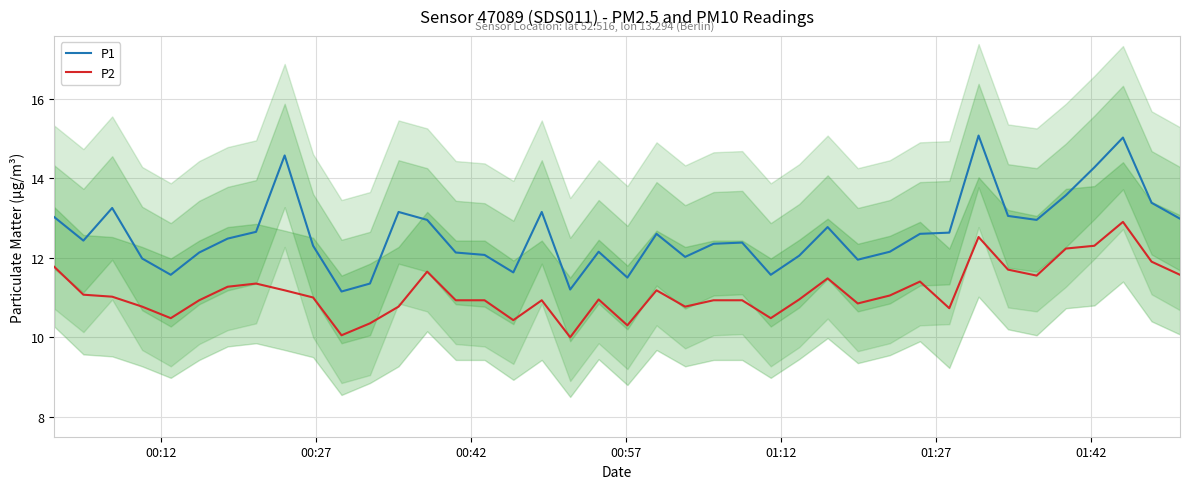

What is the highest value of the P1 series?

15.1